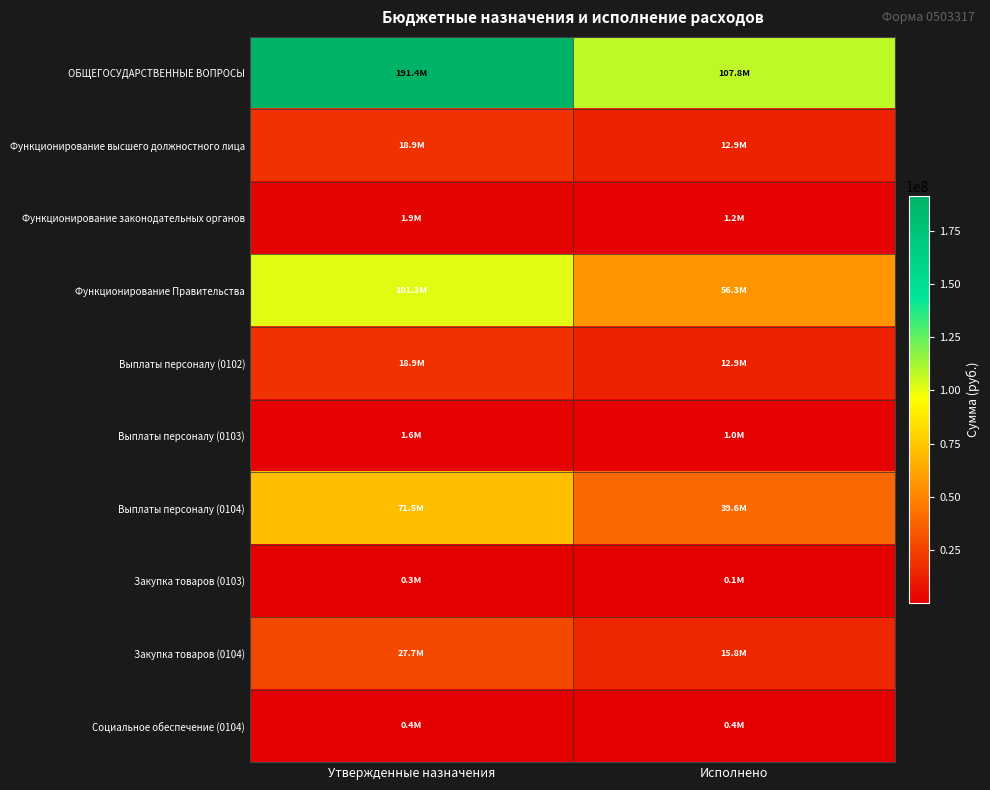

Reading left to right, list all the values displayed in this chart.

ОБЩЕГОСУДАРСТВЕННЫЕ ВОПРОСЫ: Утвержденные назначения=191366823.6	Исполнено=107768497.3
Функционирование высшего должностного лица: Утвержденные назначения=18882615.5	Исполнено=12907918.9
Функционирование законодательных органов: Утвержденные назначения=1905342.8	Исполнено=1153181.8
Функционирование Правительства: Утвержденные назначения=101291547.1	Исполнено=56279646.3
Выплаты персоналу (0102): Утвержденные назначения=18882615.5	Исполнено=12907918.9
Выплаты персоналу (0103): Утвержденные назначения=1601414.8	Исполнено=1013063.1
Выплаты персоналу (0104): Утвержденные назначения=71519792.7	Исполнено=39568483.4
Закупка товаров (0103): Утвержденные назначения=299528.0	Исполнено=140118.7
Закупка товаров (0104): Утвержденные назначения=27708984.9	Исполнено=15792916.1
Социальное обеспечение (0104): Утвержденные назначения=380725.5	Исполнено=364014.9